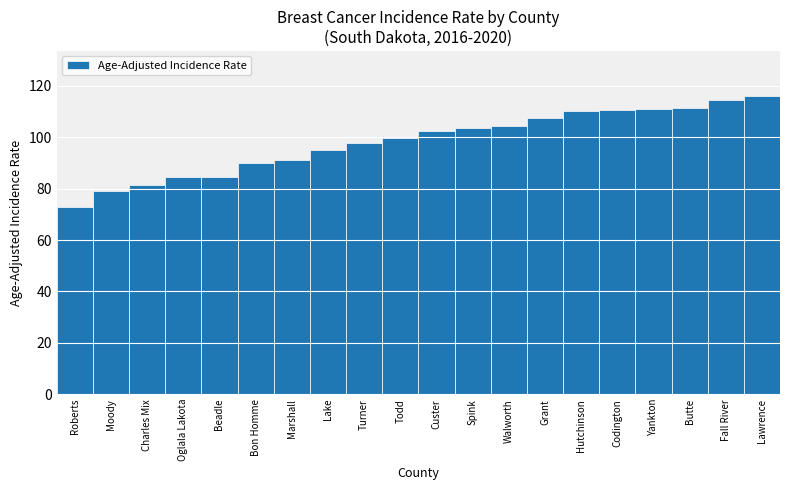

Where does the data first go above 102?

Custer